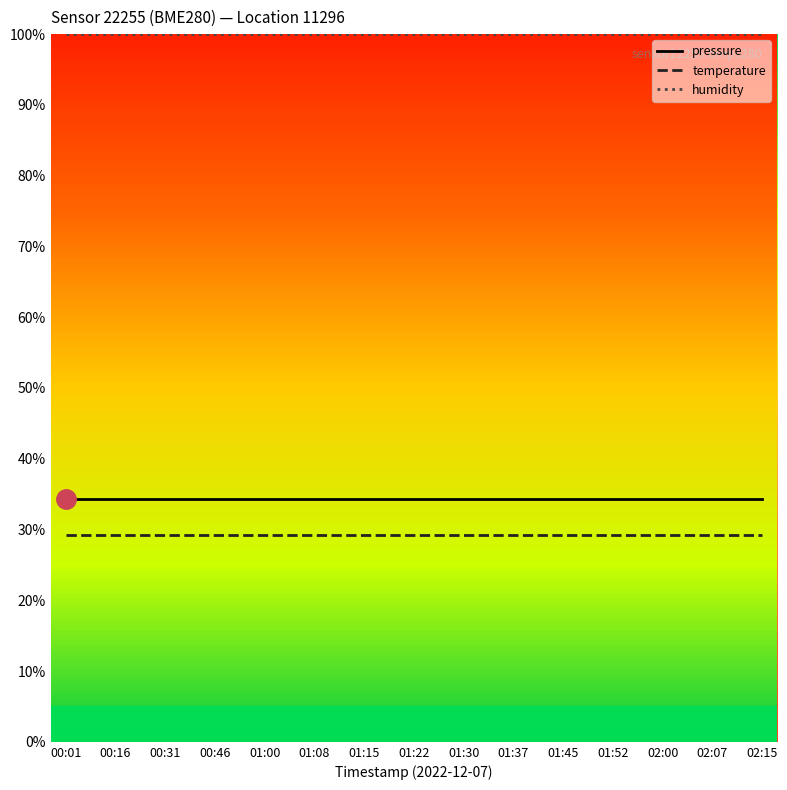

What position from the left is 01:45?

11